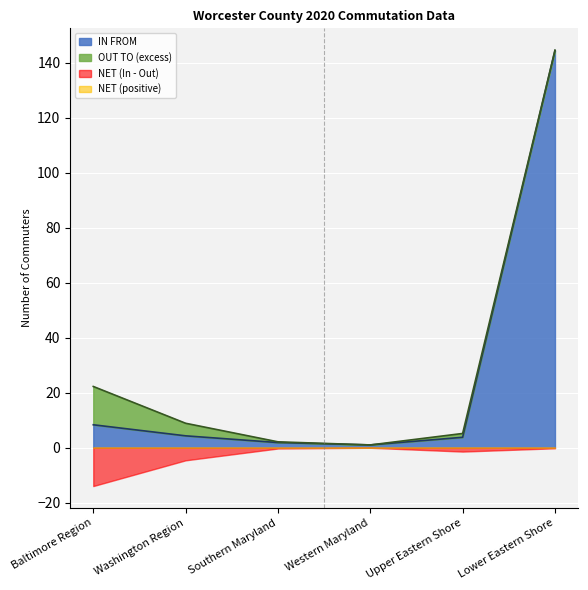

The IN FROM series shows 3.8 at Upper Eastern Shore. True or false?

True